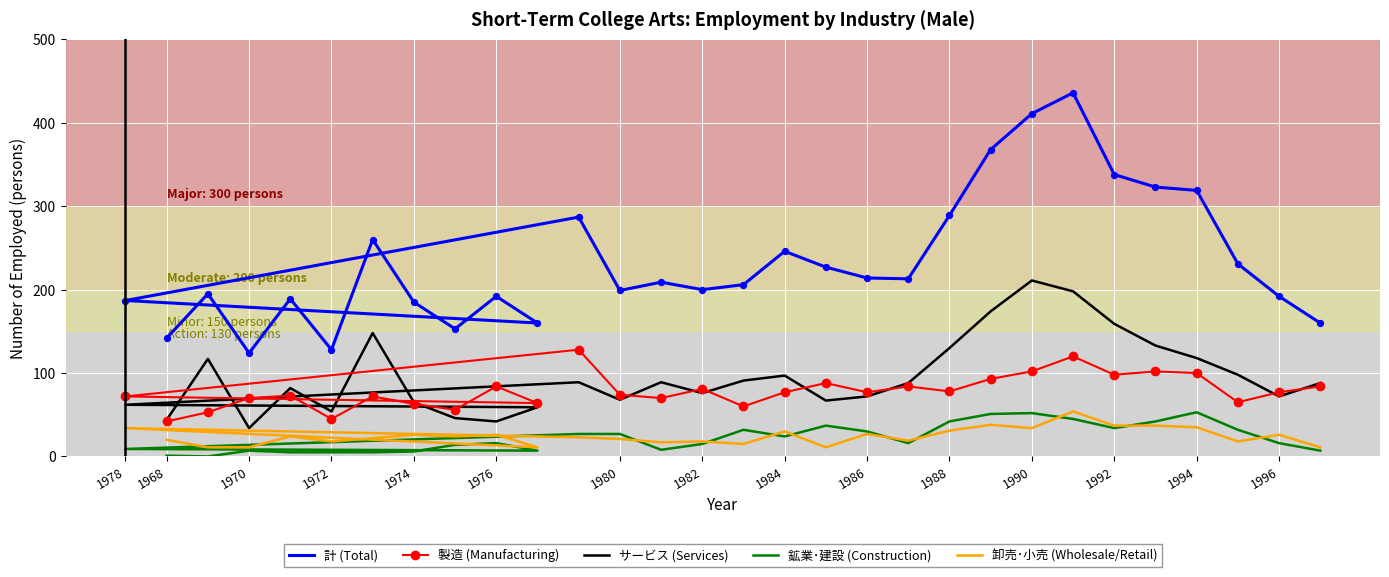

Which series has the largest total across all categories?

計 (Total)